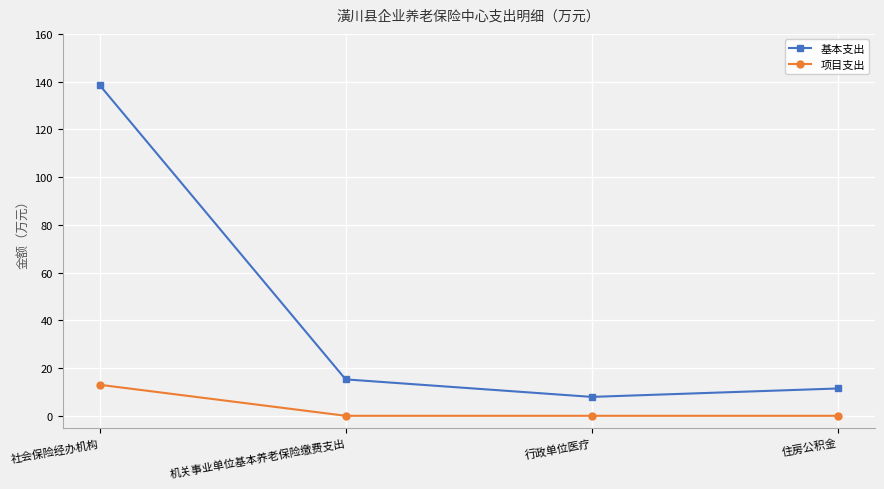

What is the label of the 4th point from the right?

社会保险经办机构